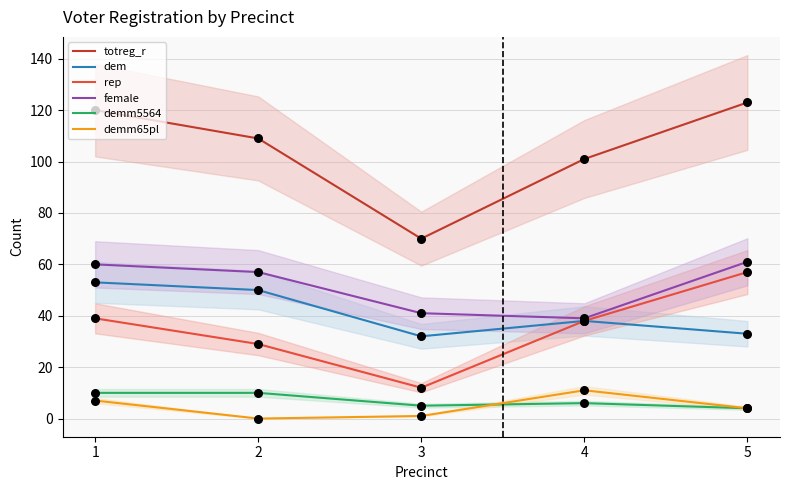

What is the total value across all series at 5?

282